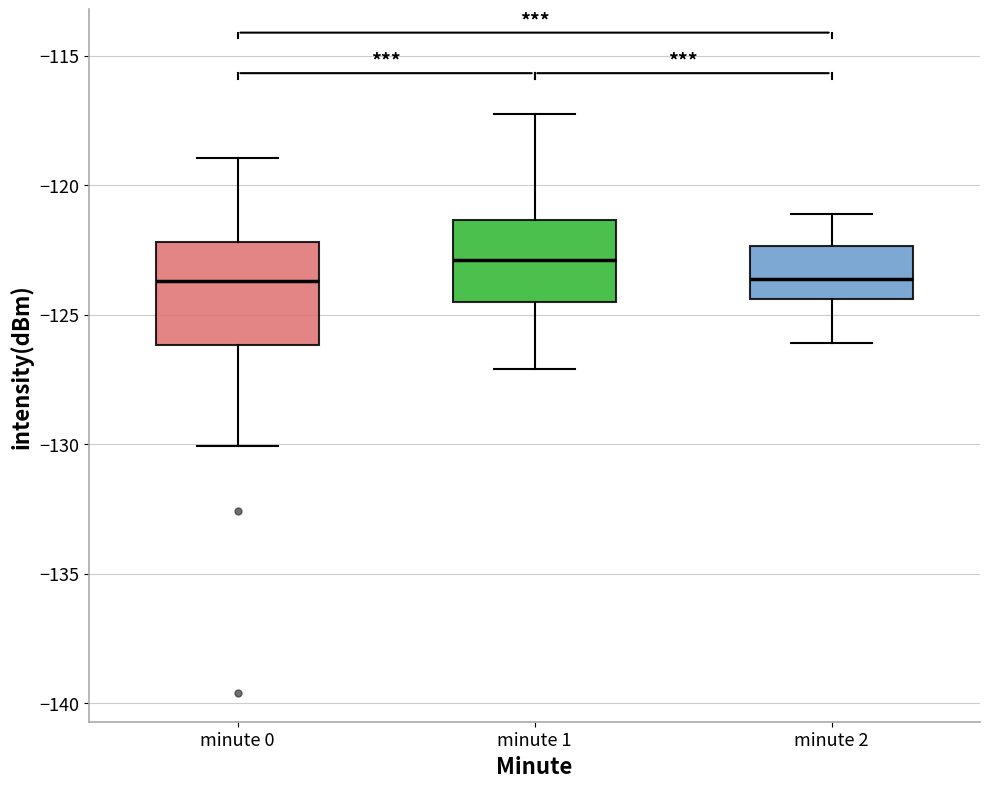

Reading left to right, read every box against the y-axis: the position of its median line, the range the box covers, and the ends of its whiskers. The values are not printed on the chart, so give them approximately, as read against the axis.

minute 0: median -123.5, box -126.0 to -122.0, whiskers -130.0 to -119.0
minute 1: median -123.0, box -124.5 to -121.5, whiskers -127.0 to -117.0
minute 2: median -123.5, box -124.5 to -122.5, whiskers -126.0 to -121.0